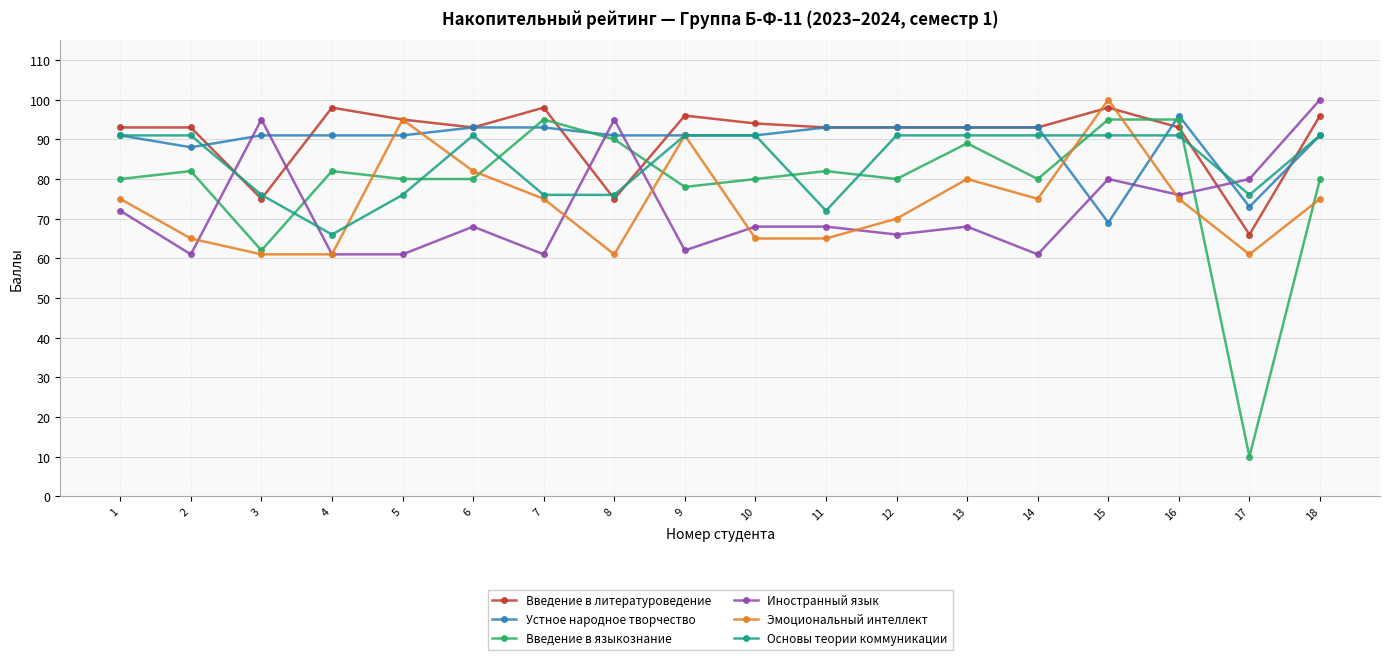

What is the value of the Иностранный язык point at the 15th from the left?

80